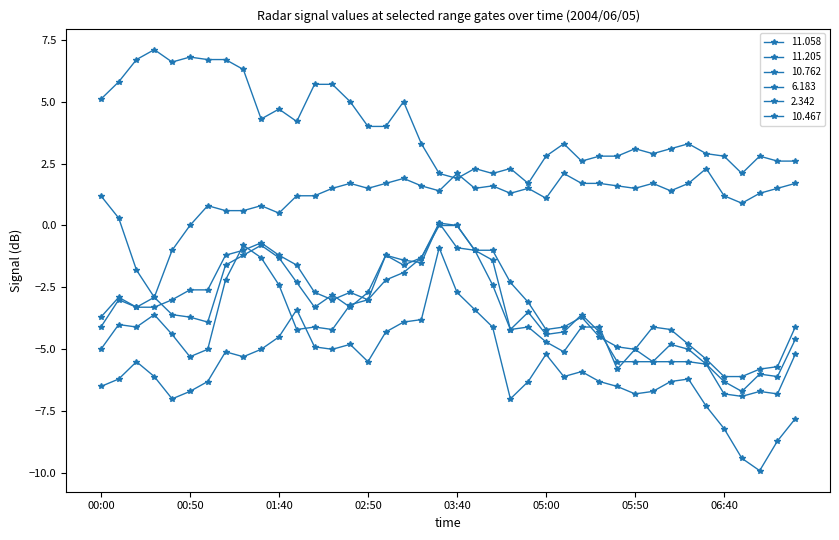

Count the number of data series in this chart.

6